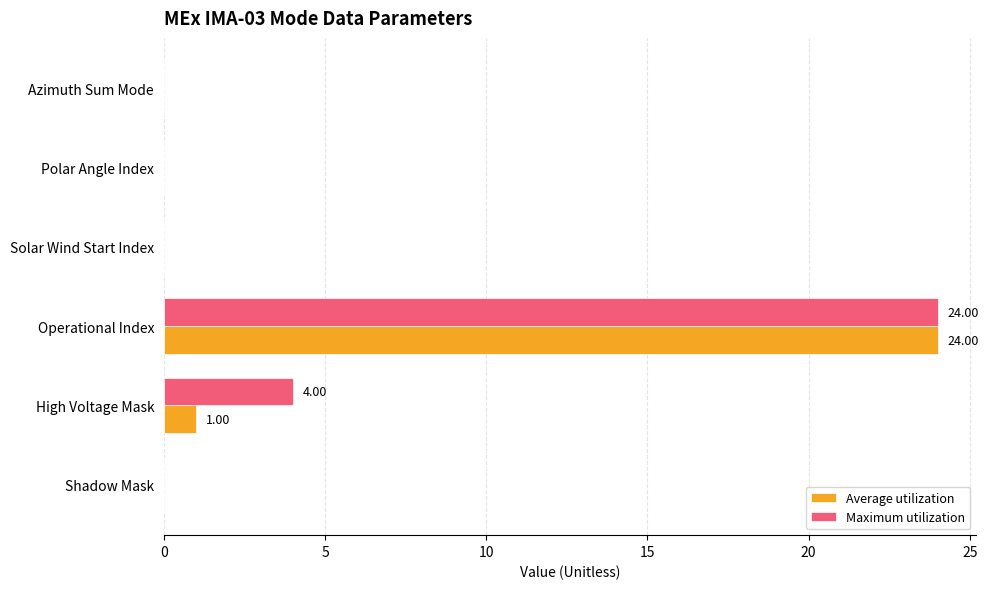

At which category is the sum across all series the highest?

Operational Index